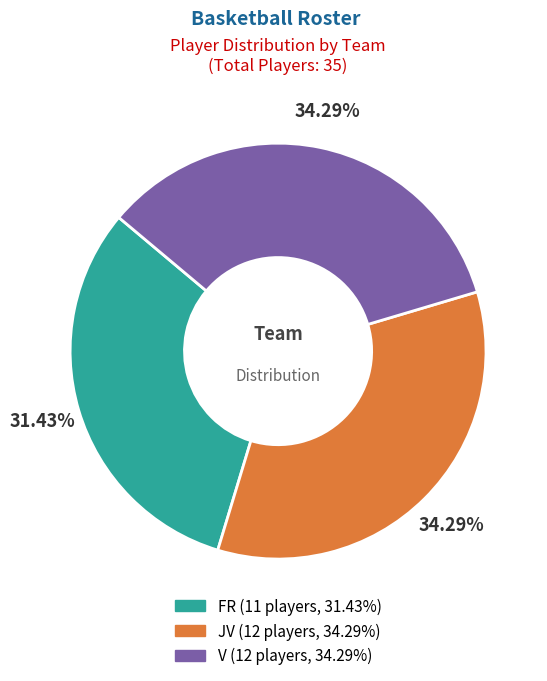

How many segments does this pie chart have?

3